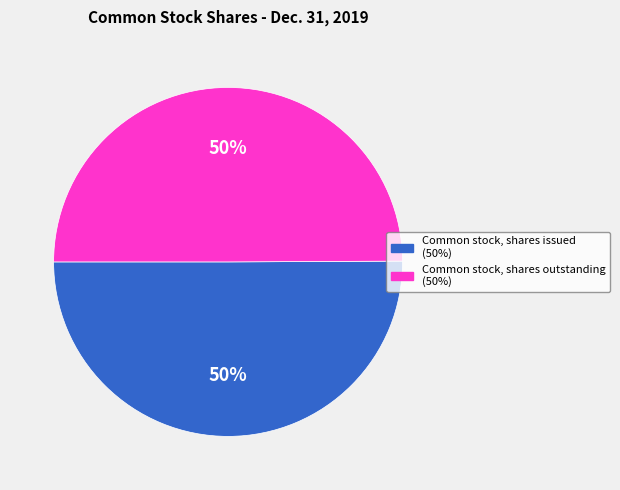

Do Common stock, shares issued (50%) and Common stock, shares outstanding (50%) together represent more than half of the pie?

Yes